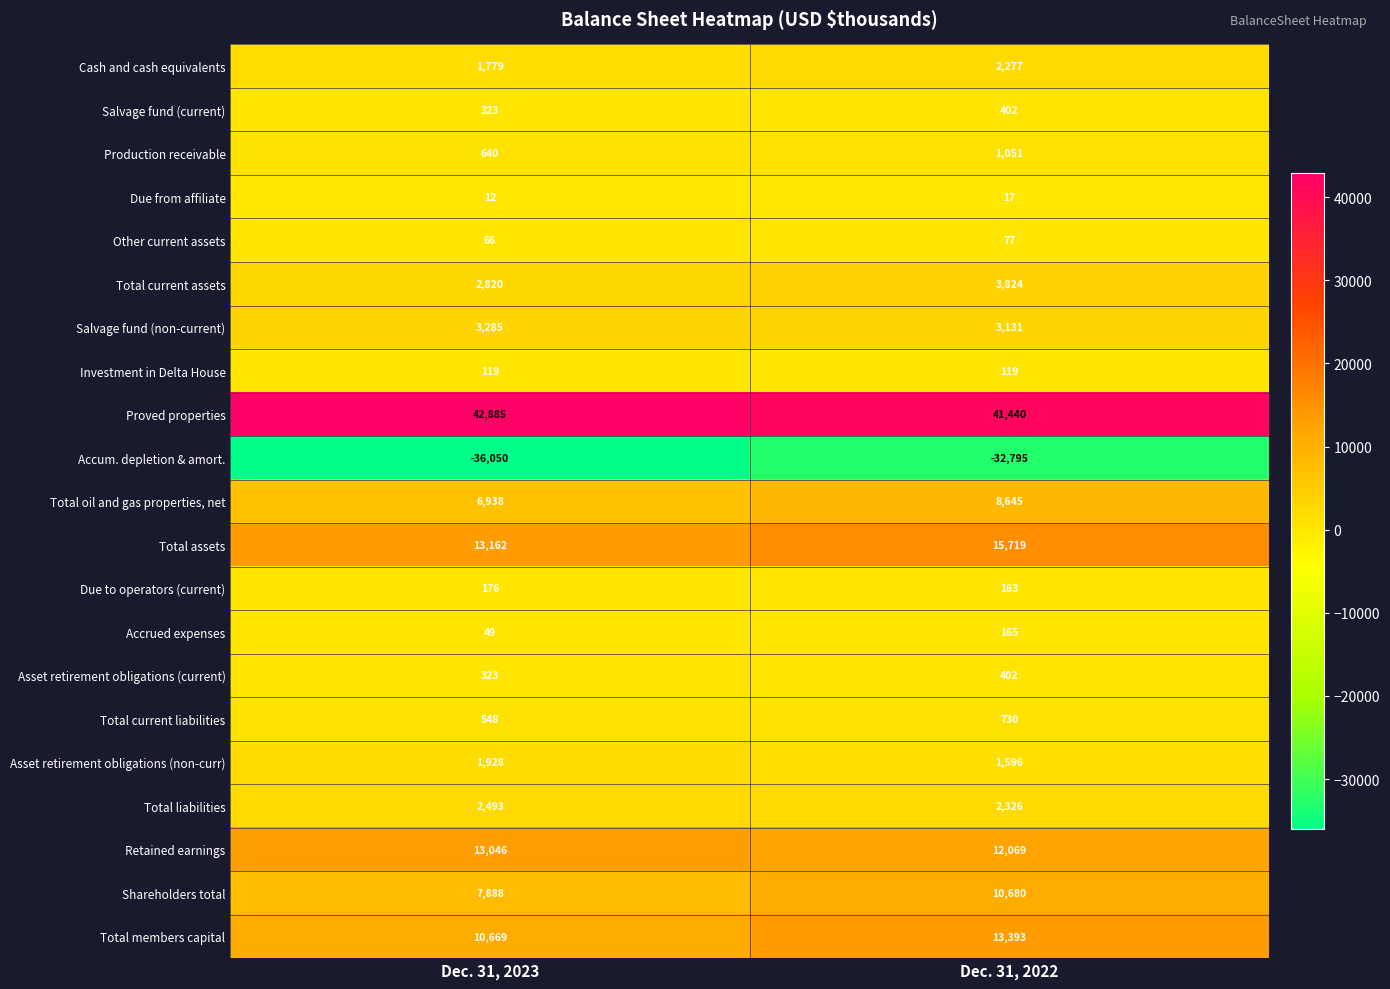

Where is Due from affiliate nearest to the value 14?

Dec. 31, 2023